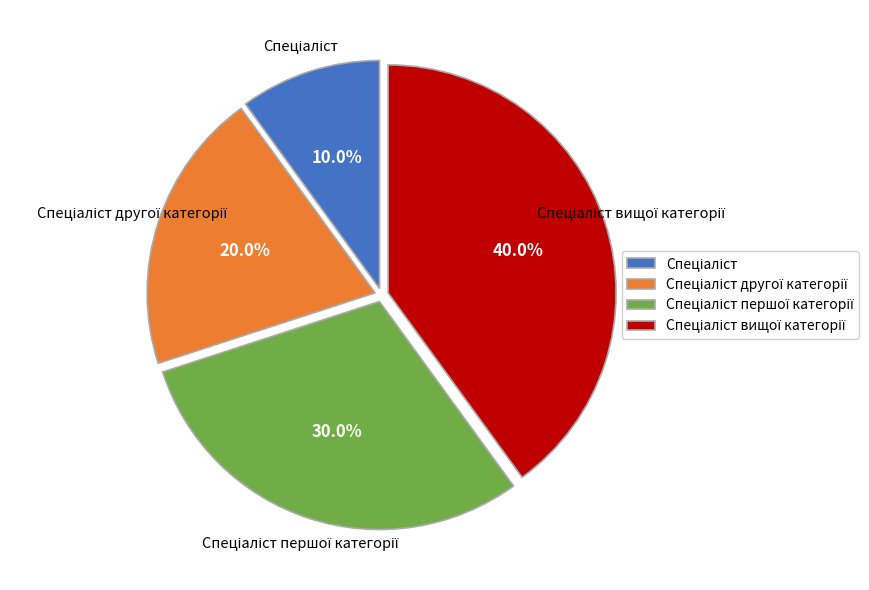

Is there a majority slice in this chart?

No